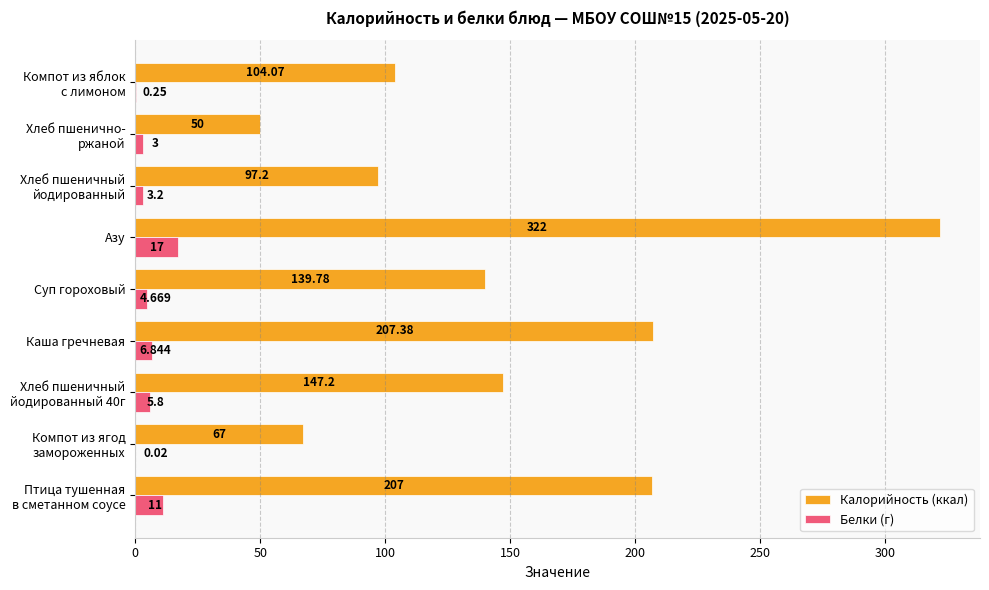

Which series has the largest total across all categories?

Калорийность (ккал)